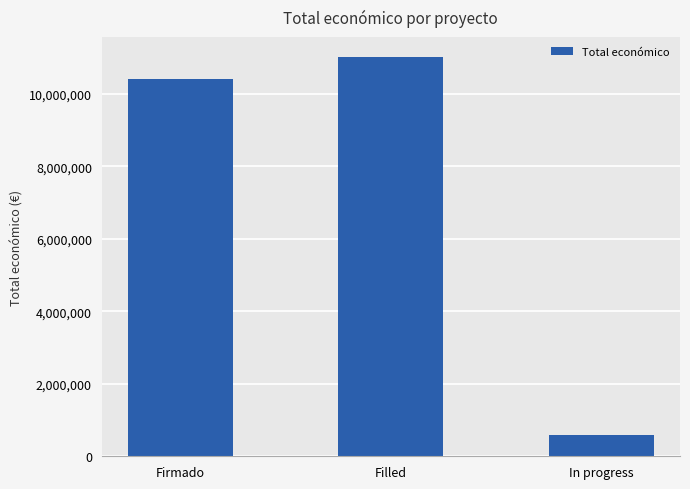

Read the value at Filled.

11014072